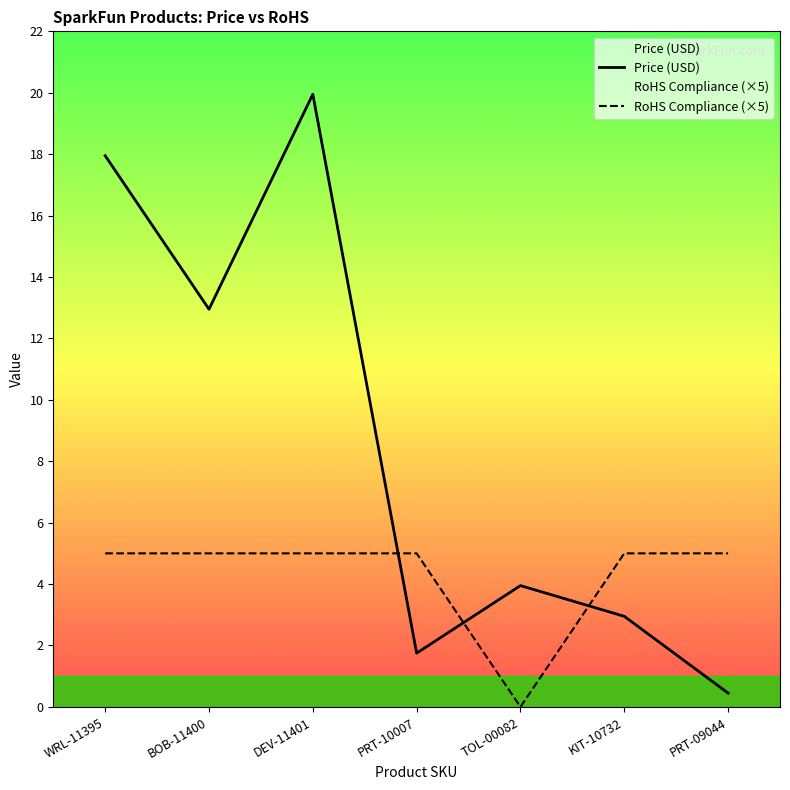

Is this an area chart (filled region under the line)?

No